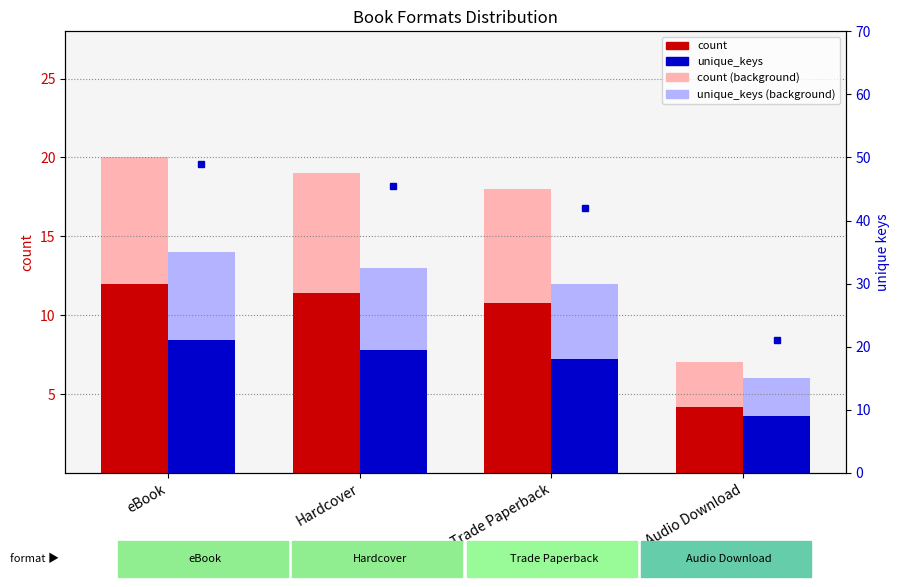

True or false: count has a value of 5.9 at Audio Download.

False